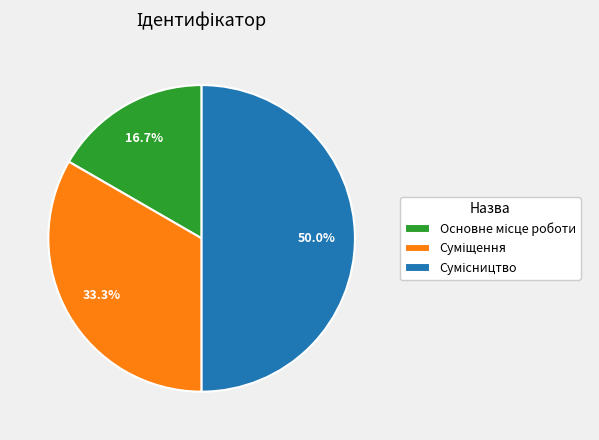

How many slices are in this pie chart?

3